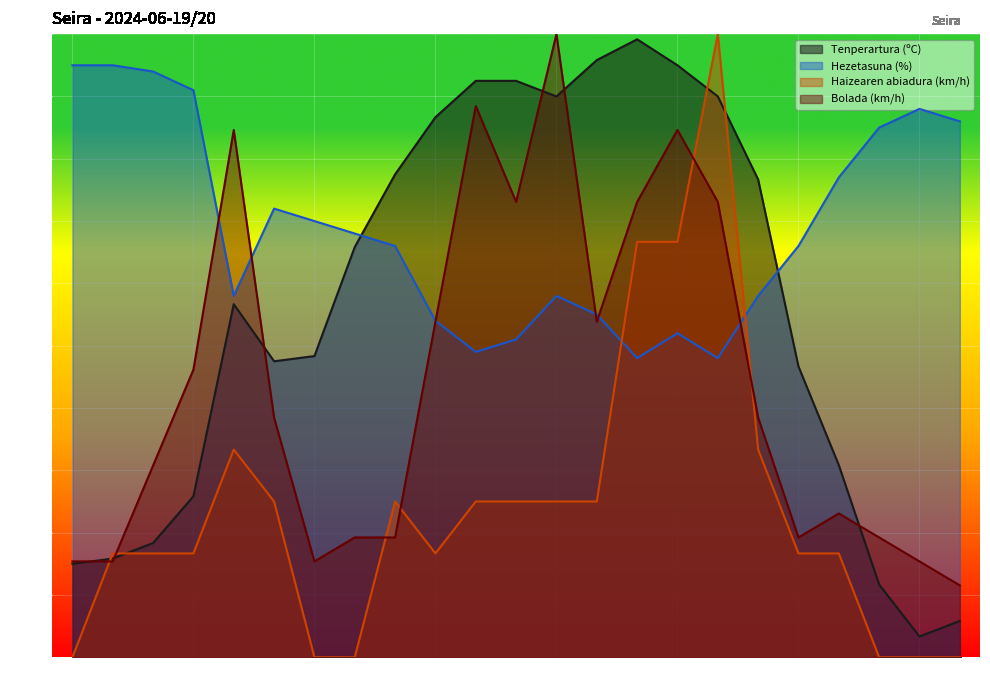

At 02:00, list the series in order from smallest to largest.

Haizearen abiadura (km/h), Tenperartura (ºC), Bolada (km/h), Hezetasuna (%)